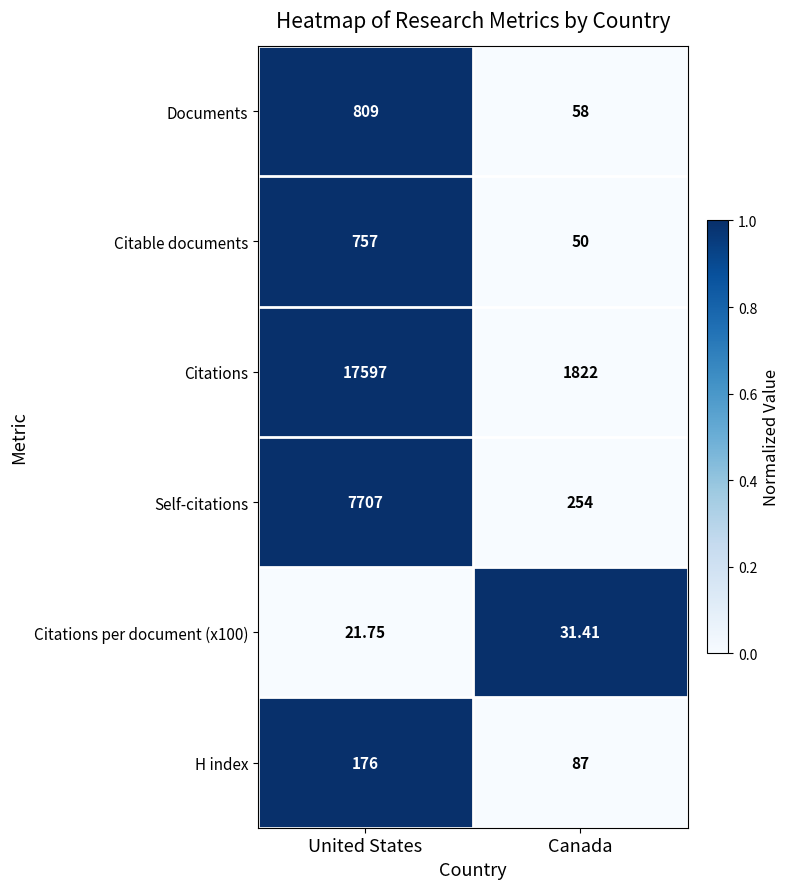

Which series has the largest total across all categories?

Citations